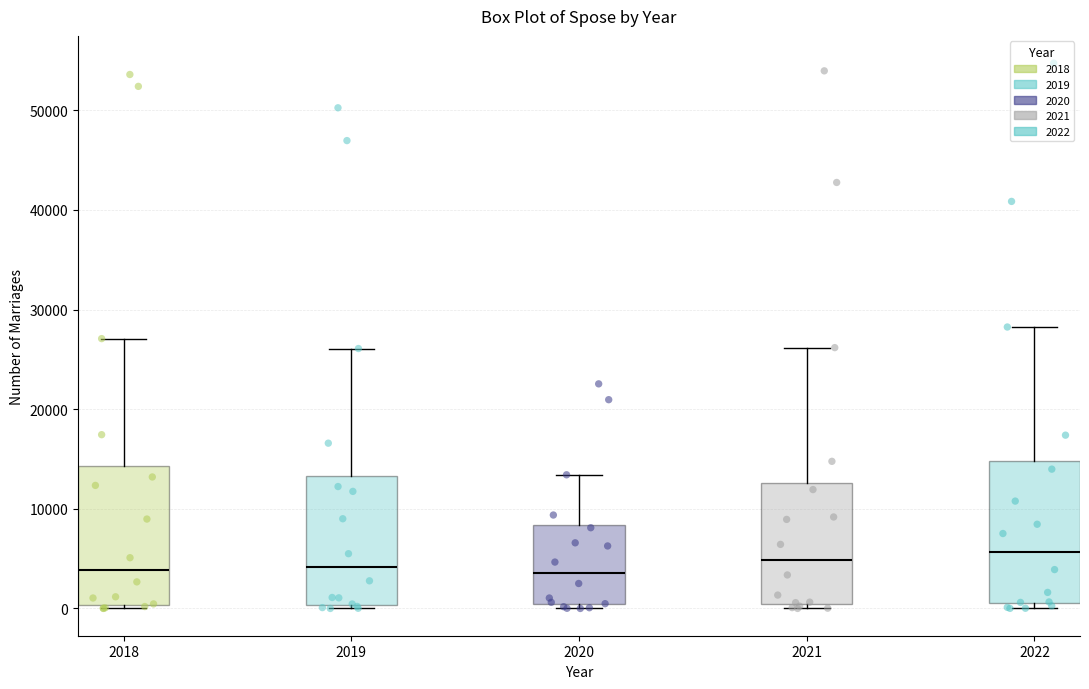

Reading left to right, transcribe this box plot: for each box, give where its median line is, the range the box spans, and where its two whiskers end, as read against the y-axis. The values are not printed on the chart, so give them approximately, as read against the axis.

2018: median 4000, box 0 to 14000, whiskers 0 (just below the box's lower edge) to 27000
2019: median 4000, box 0 to 13000, whiskers 0 (just below the box's lower edge) to 26000
2020: median 4000, box 0 to 8000, whiskers 0 (just below the box's lower edge) to 13000
2021: median 5000, box 0 to 13000, whiskers 0 (just below the box's lower edge) to 26000
2022: median 6000, box 1000 to 15000, whiskers 0 to 28000